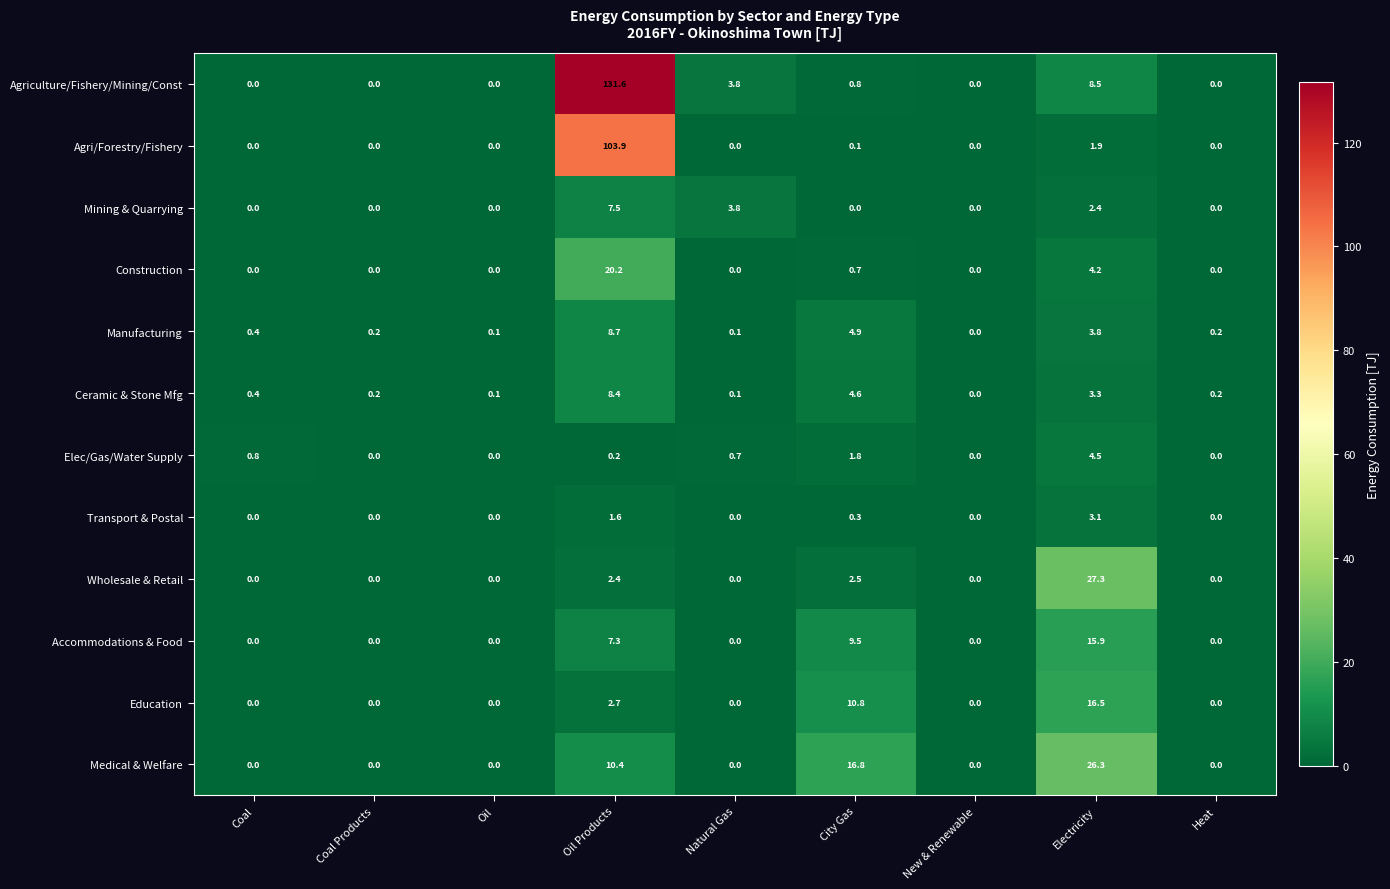

At Oil Products, list the series in order from largest to smallest.

Agriculture/Fishery/Mining/Const, Agri/Forestry/Fishery, Construction, Medical & Welfare, Manufacturing, Ceramic & Stone Mfg, Mining & Quarrying, Accommodations & Food, Education, Wholesale & Retail, Transport & Postal, Elec/Gas/Water Supply